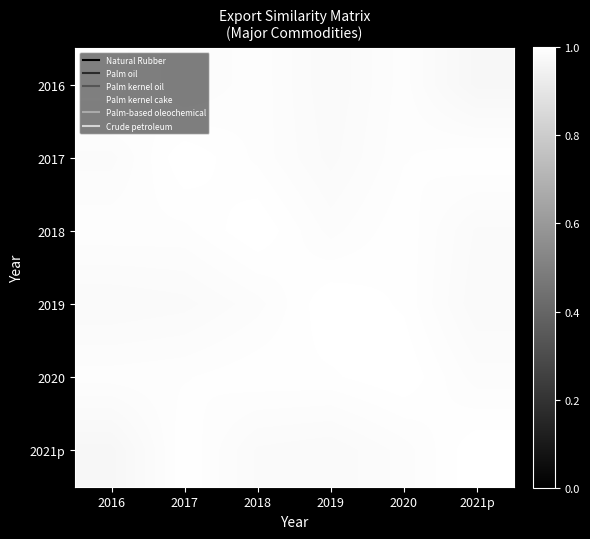

Count the number of categories in the chart.

6